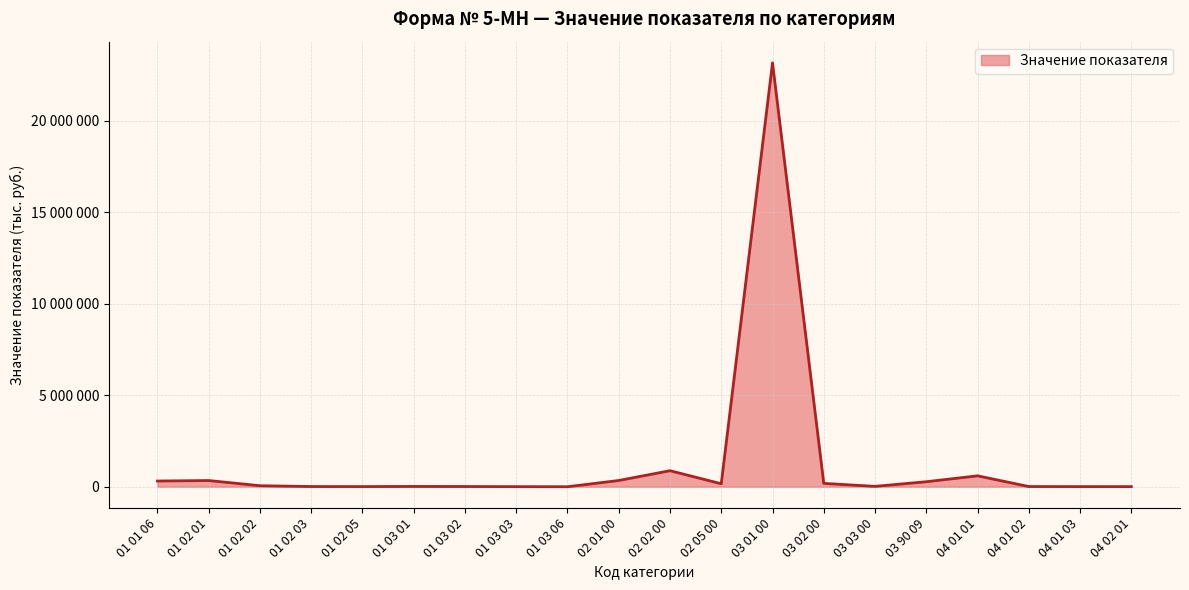

Does the chart have visible grid lines?

Yes